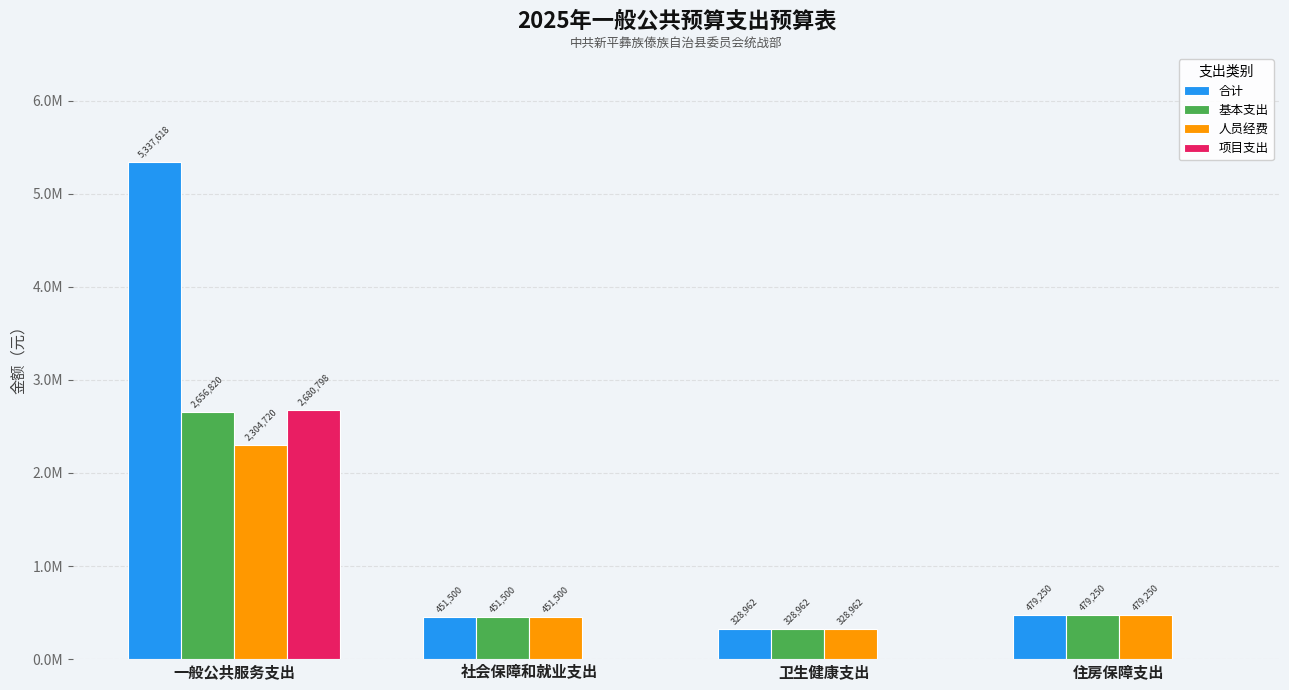

What are all the series names shown in the legend?

合计, 基本支出, 人员经费, 项目支出